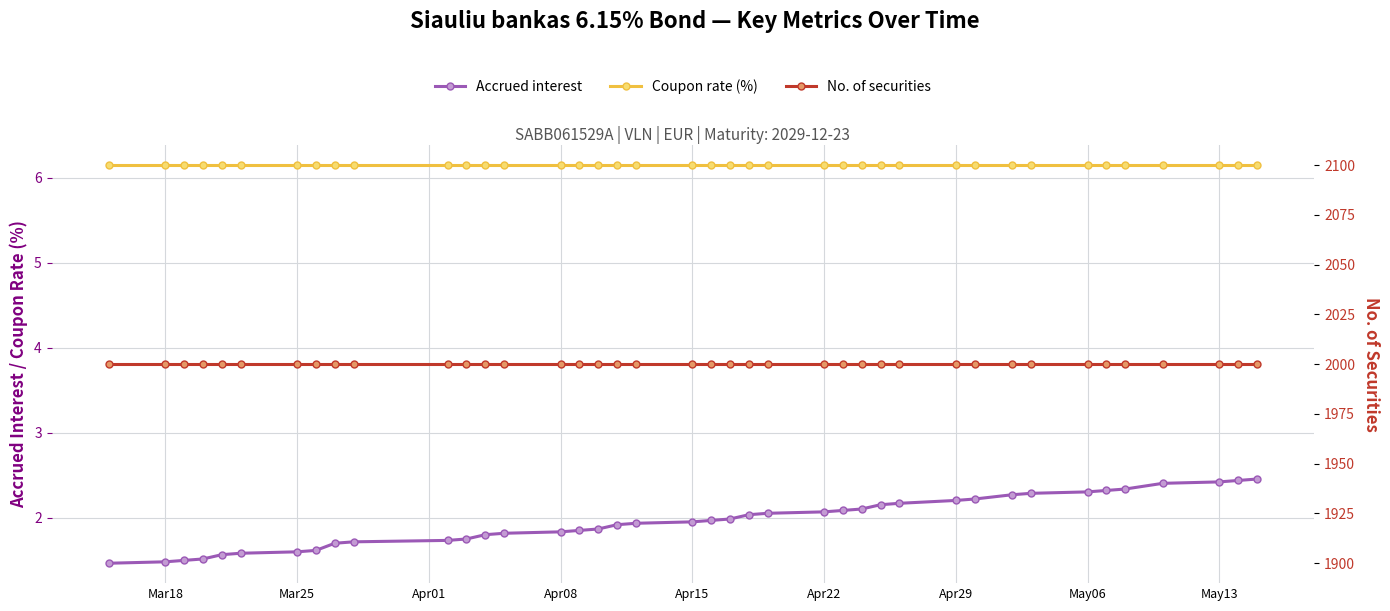

What is the sum of the Accrued interest values at Apr15 and Apr29?

4.2